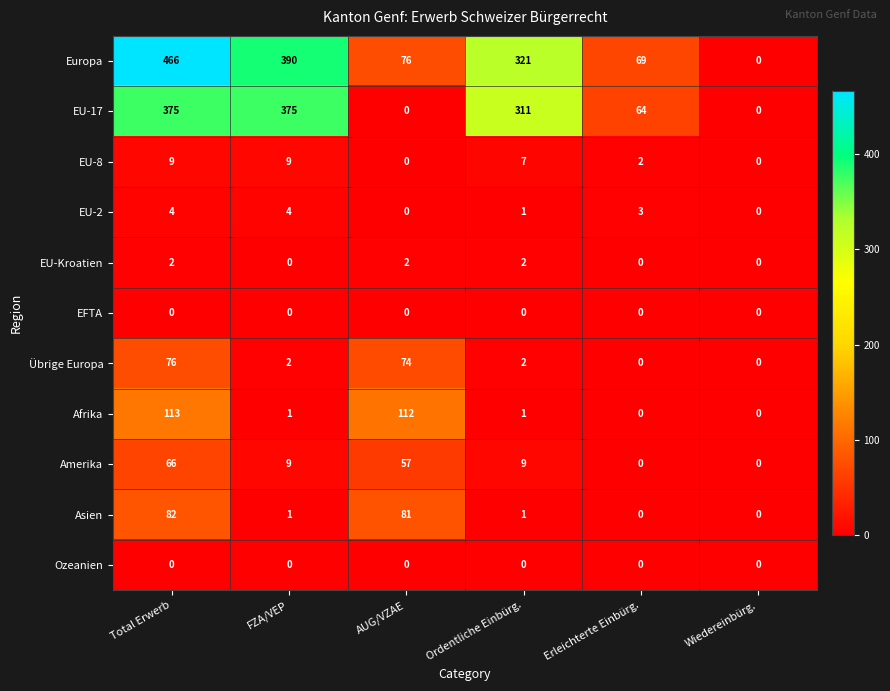

Count the EU-2 values in the range 0 to 4.

6